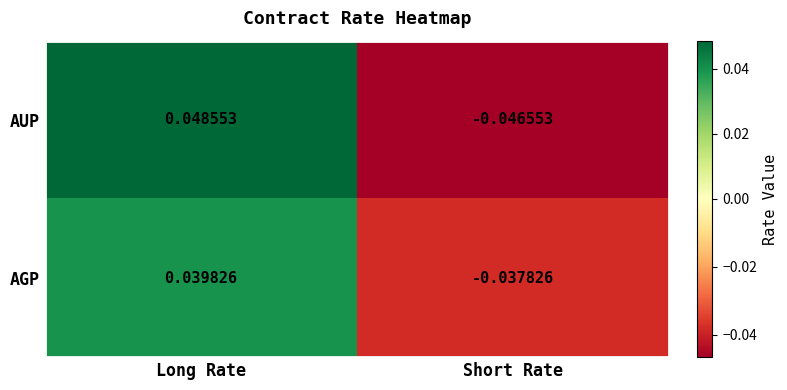

Is the value of AUP at Long Rate greater than the value of AGP at Short Rate?

Yes